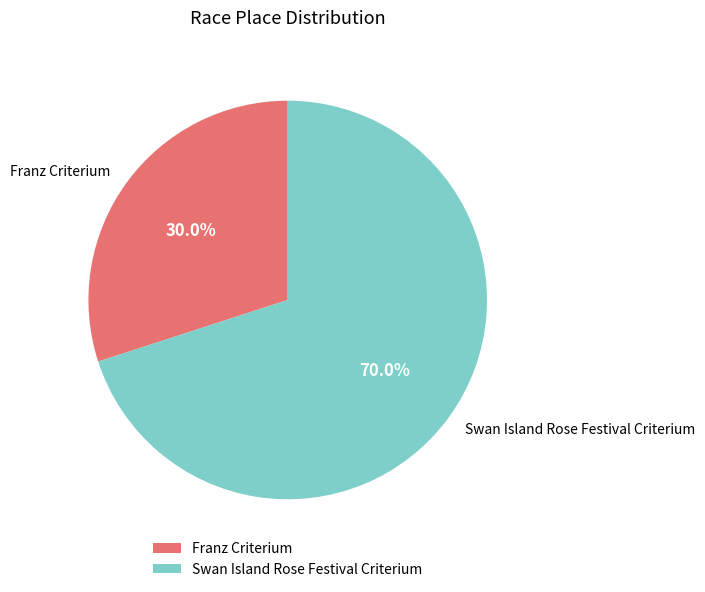

Does any single category account for the majority?

Yes